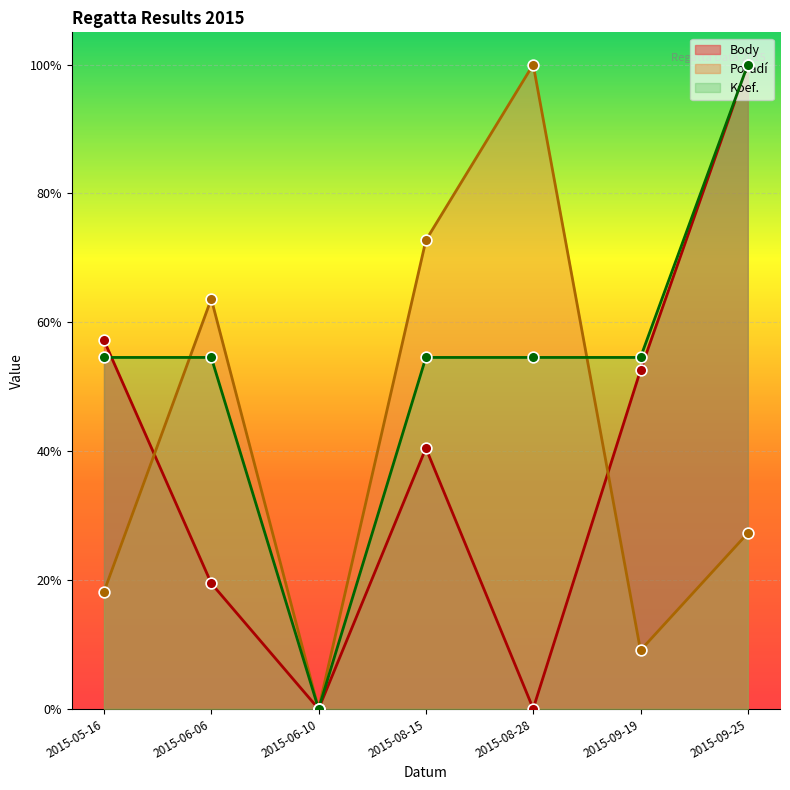

At which category is the sum across all series the highest?

2015-09-25